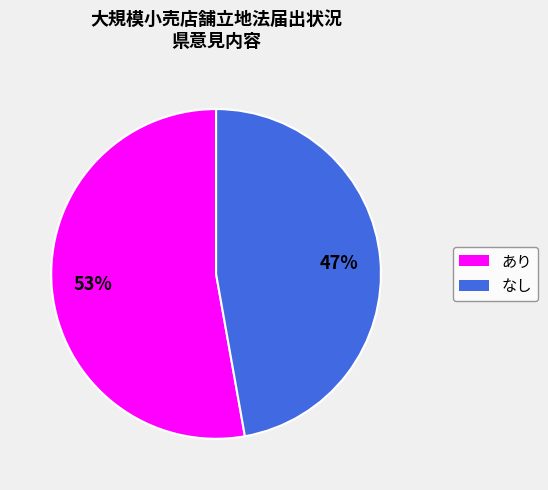

What is the largest slice in the pie chart?

あり